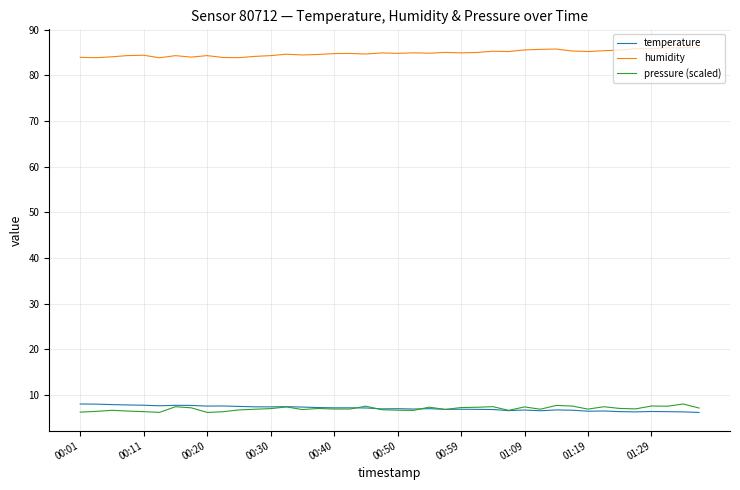

True or false: humidity and temperature intersect in this chart.

False